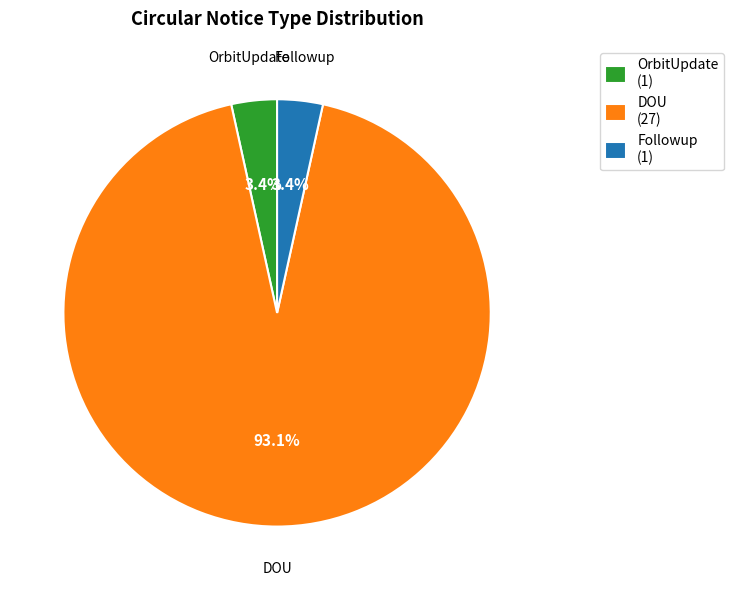

To the nearest percent, what is the average slice percentage?

33%